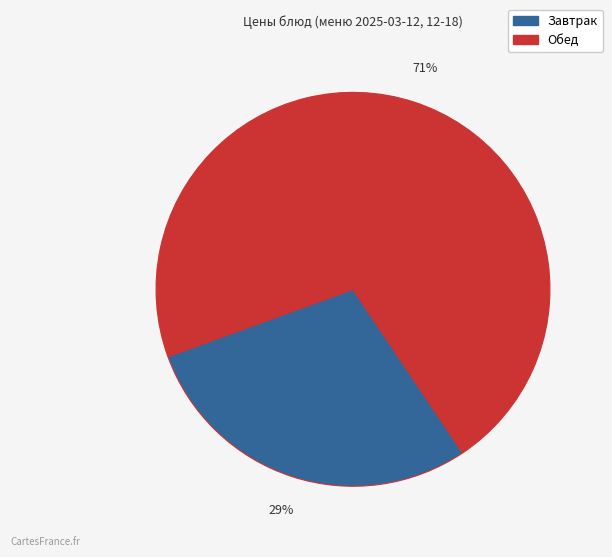

To the nearest percent, what is the average slice percentage?

50%